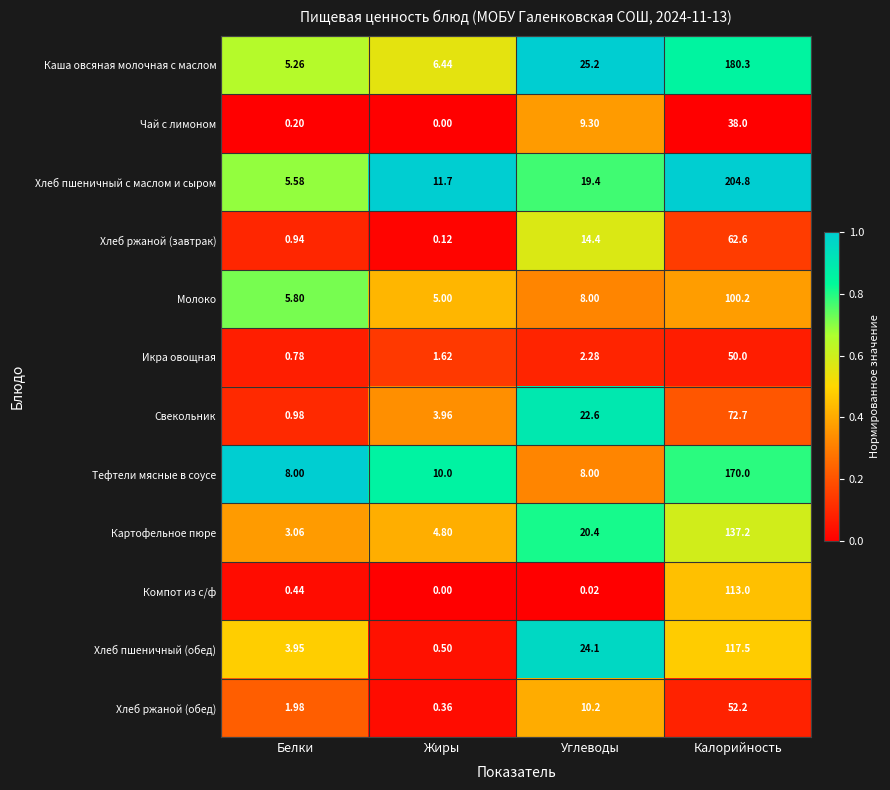

At which label does Хлеб ржаной (завтрак) first exceed 14?

Углеводы